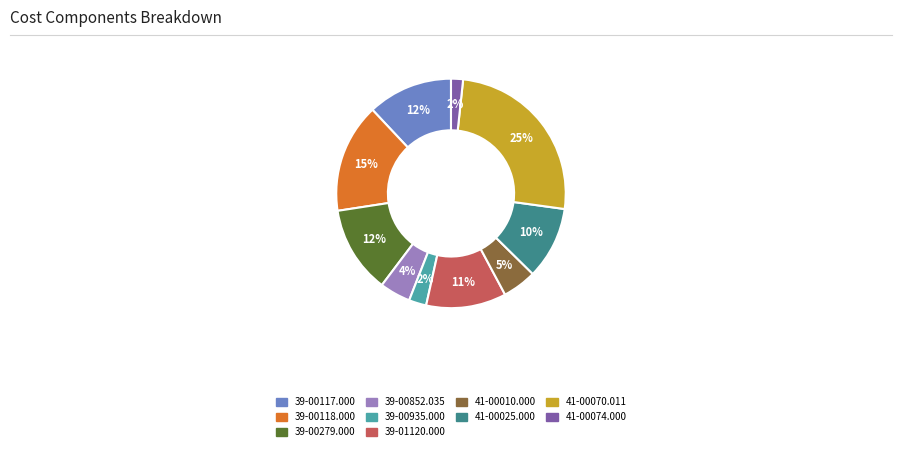

What is the largest slice in the pie chart?

41-00070.011